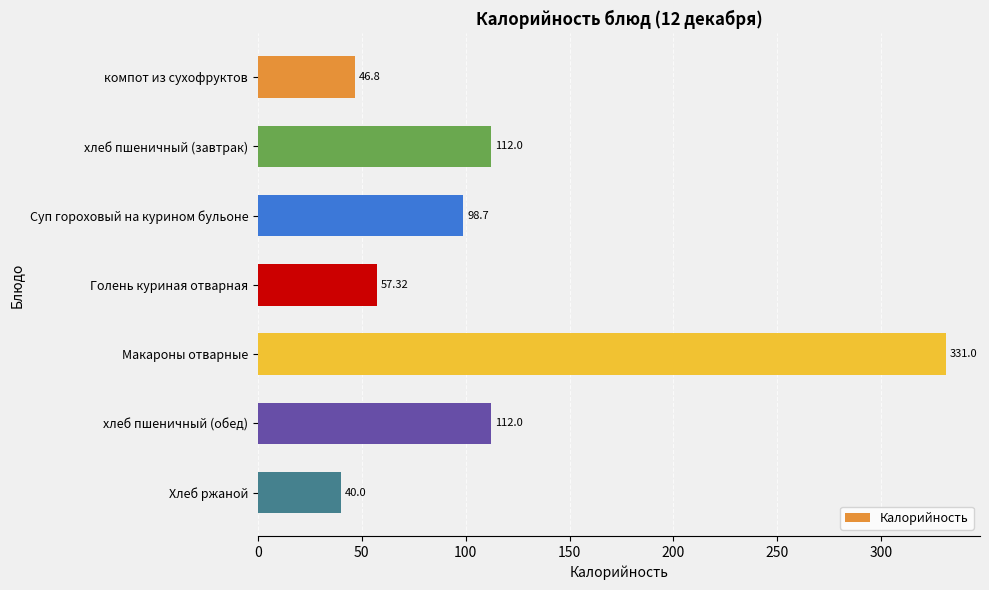

What is the label of the 4th bar from the top?

Голень куриная отварная